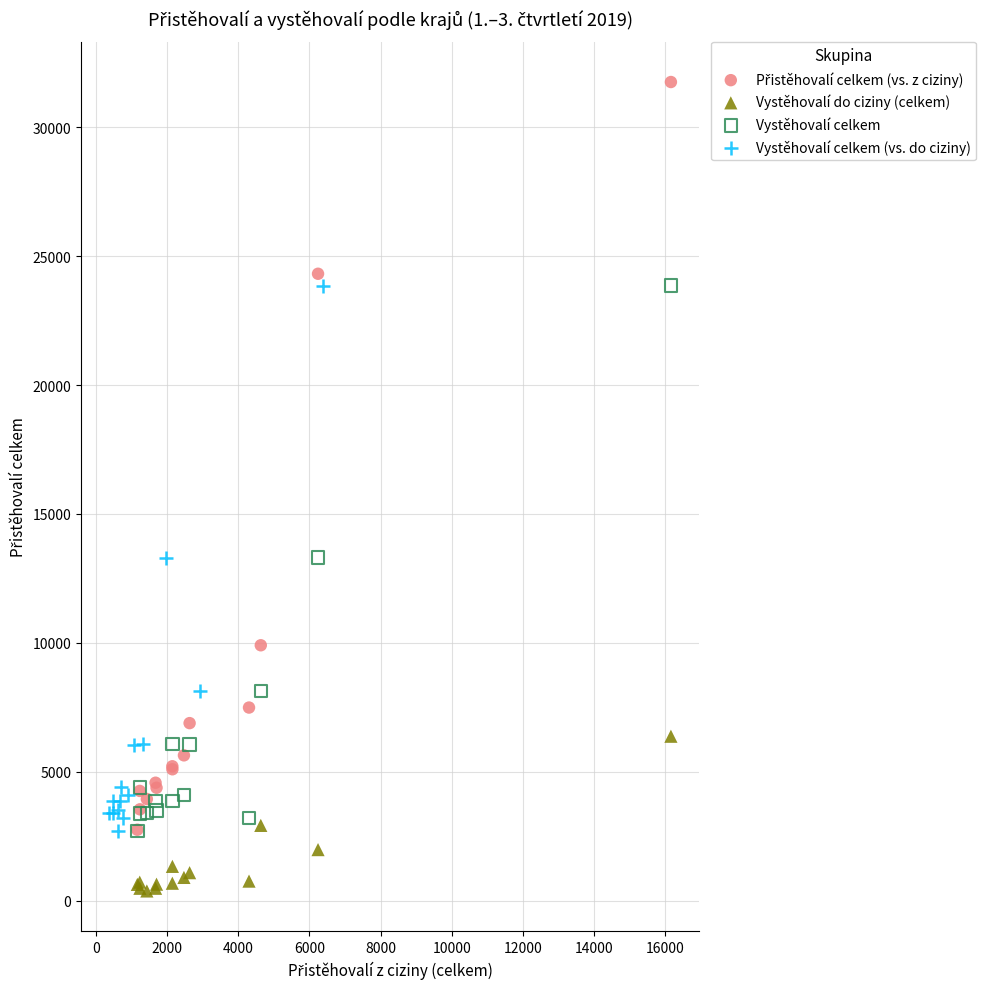

Which series contains the lowest Y value?

Vystěhovalí do ciziny (celkem)